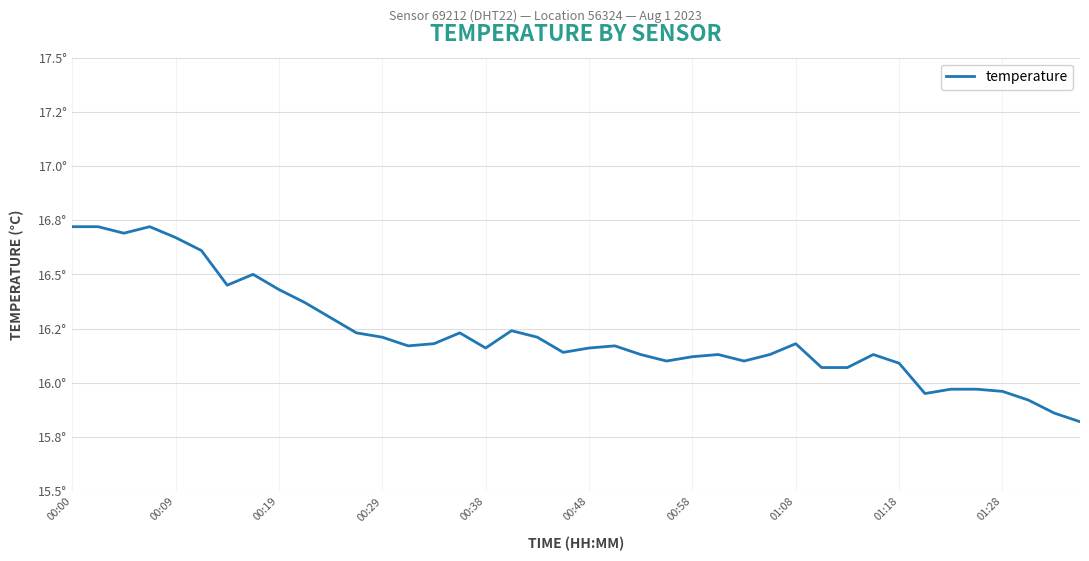

Is this an area chart (filled region under the line)?

No